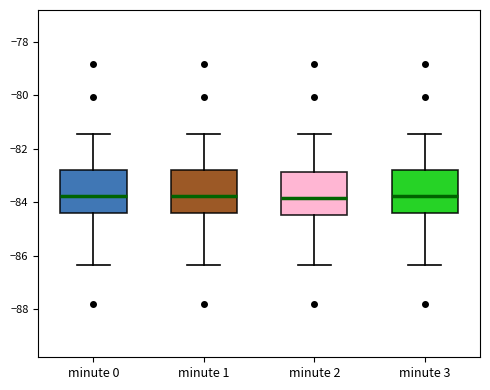

Reading left to right, transcribe this box plot: for each box, give where its median line is, the range the box spans, and where its two whiskers end, as read against the y-axis. The values are not printed on the chart, so give them approximately, as read against the axis.

minute 0: median -83.8, box -84.4 to -82.8, whiskers -86.4 to -81.4
minute 1: median -83.8, box -84.4 to -82.8, whiskers -86.4 to -81.4
minute 2: median -83.8, box -84.4 to -82.8, whiskers -86.4 to -81.4
minute 3: median -83.8, box -84.4 to -82.8, whiskers -86.4 to -81.4